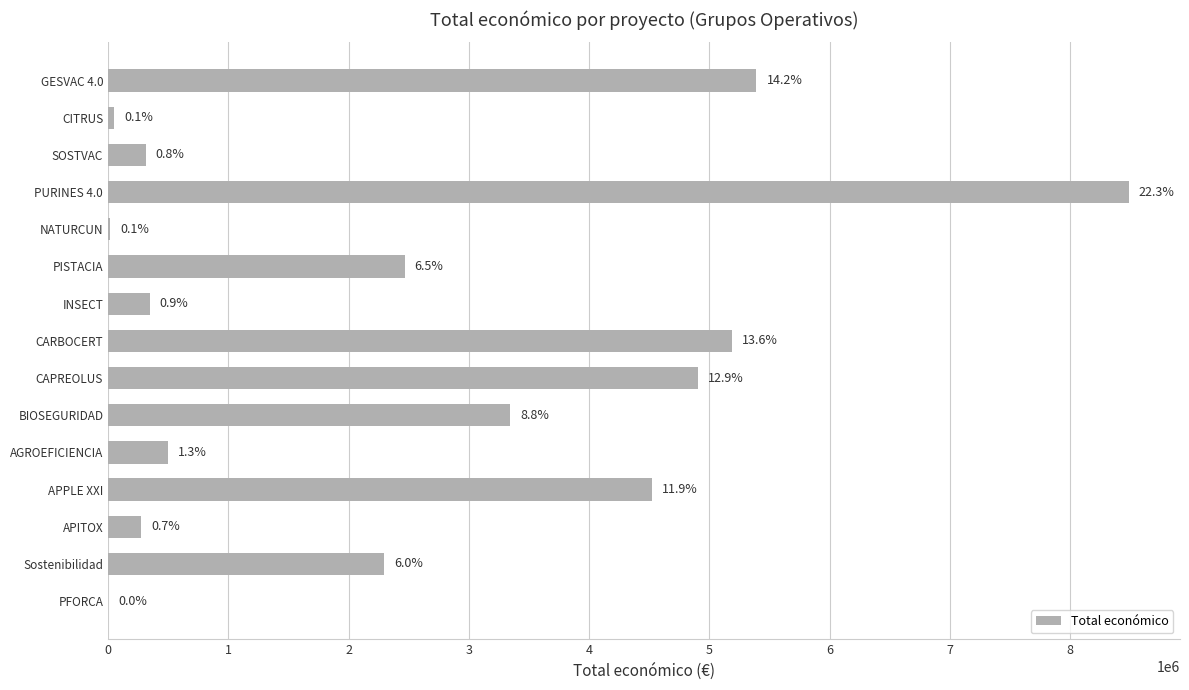

Does the chart contain stacked bars?

No